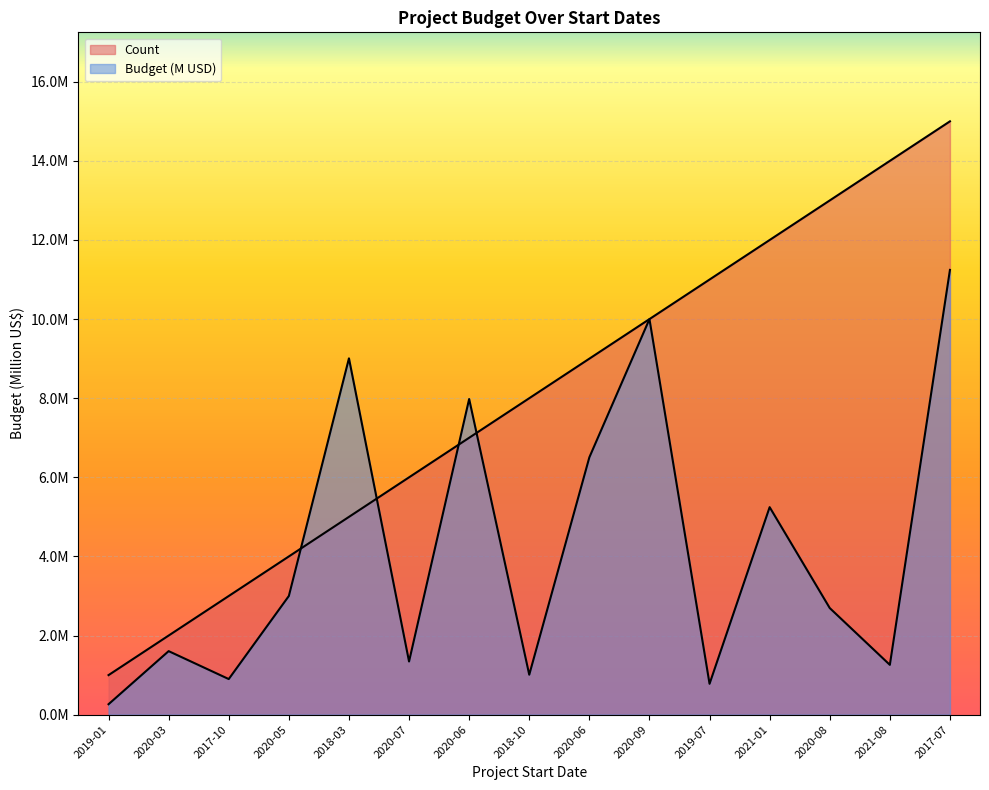

What are all the series names shown in the legend?

Count, Budget (M USD)